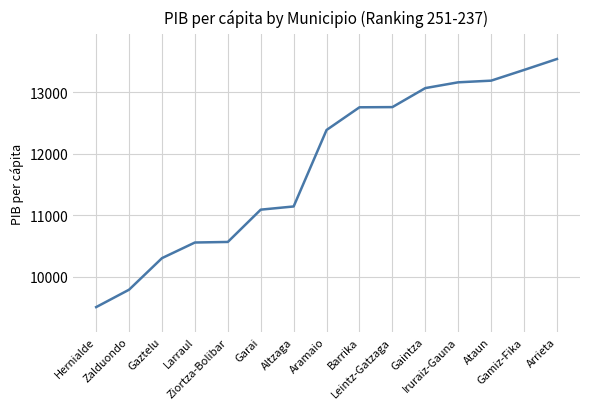

What is the sum of the values at Zalduondo and Arrieta?

23336